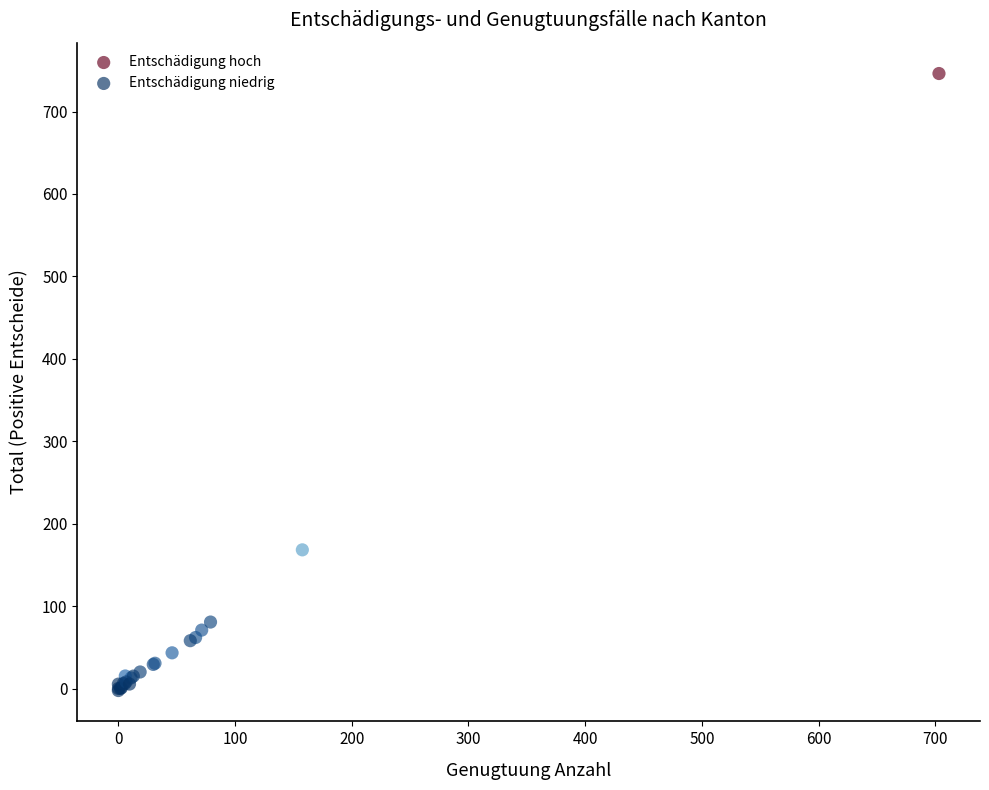

Which series reaches the maximum Y coordinate?

Entschädigung hoch